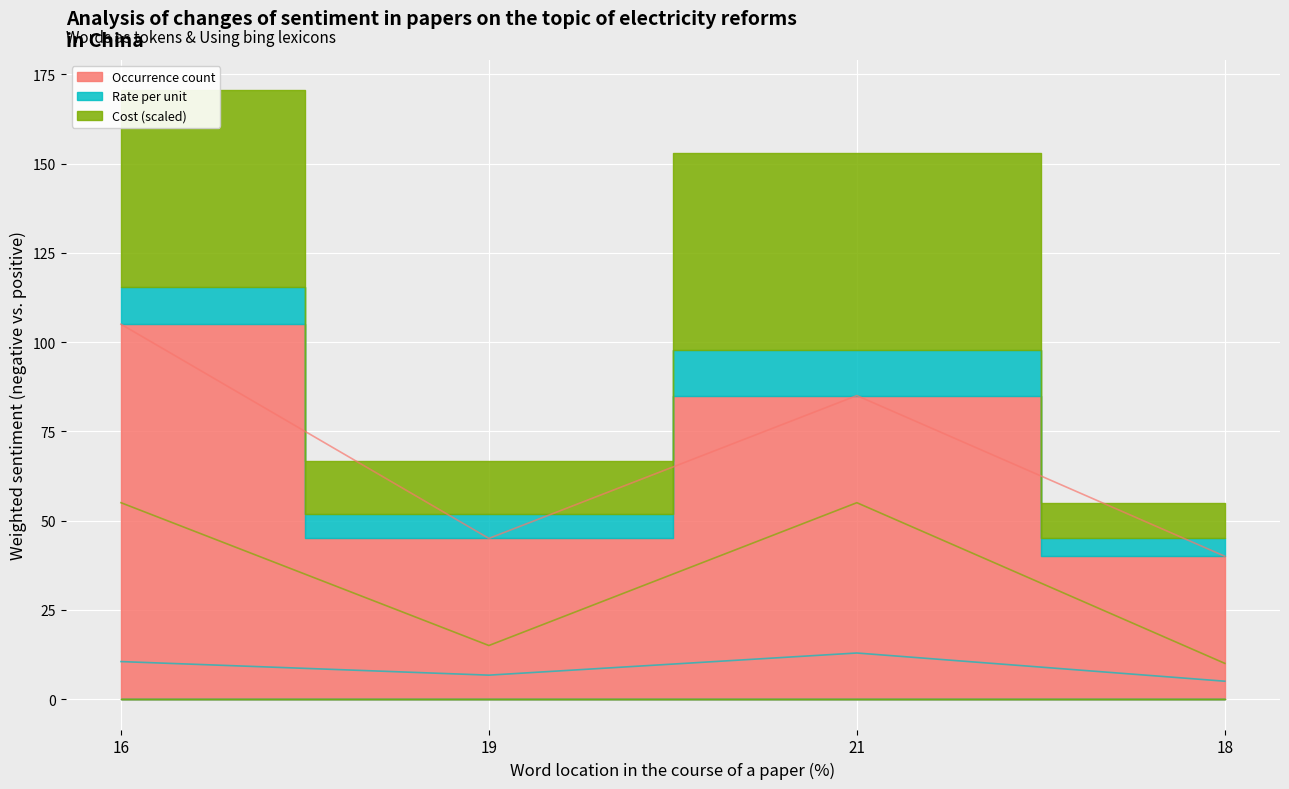

Does the chart display data point markers on the line(s)?

No